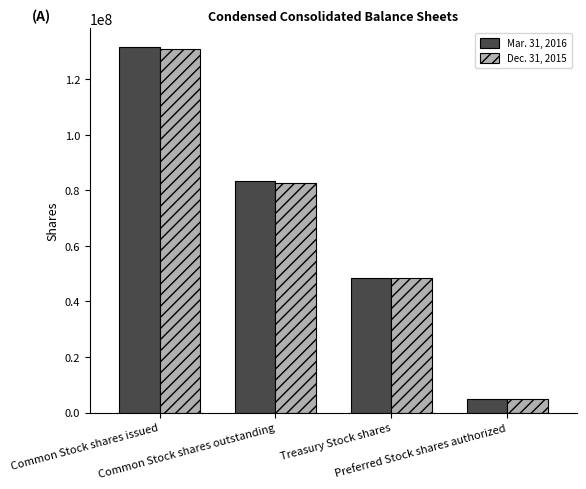

Where does the Dec. 31, 2015 series first go above 82647000?

Common Stock shares issued